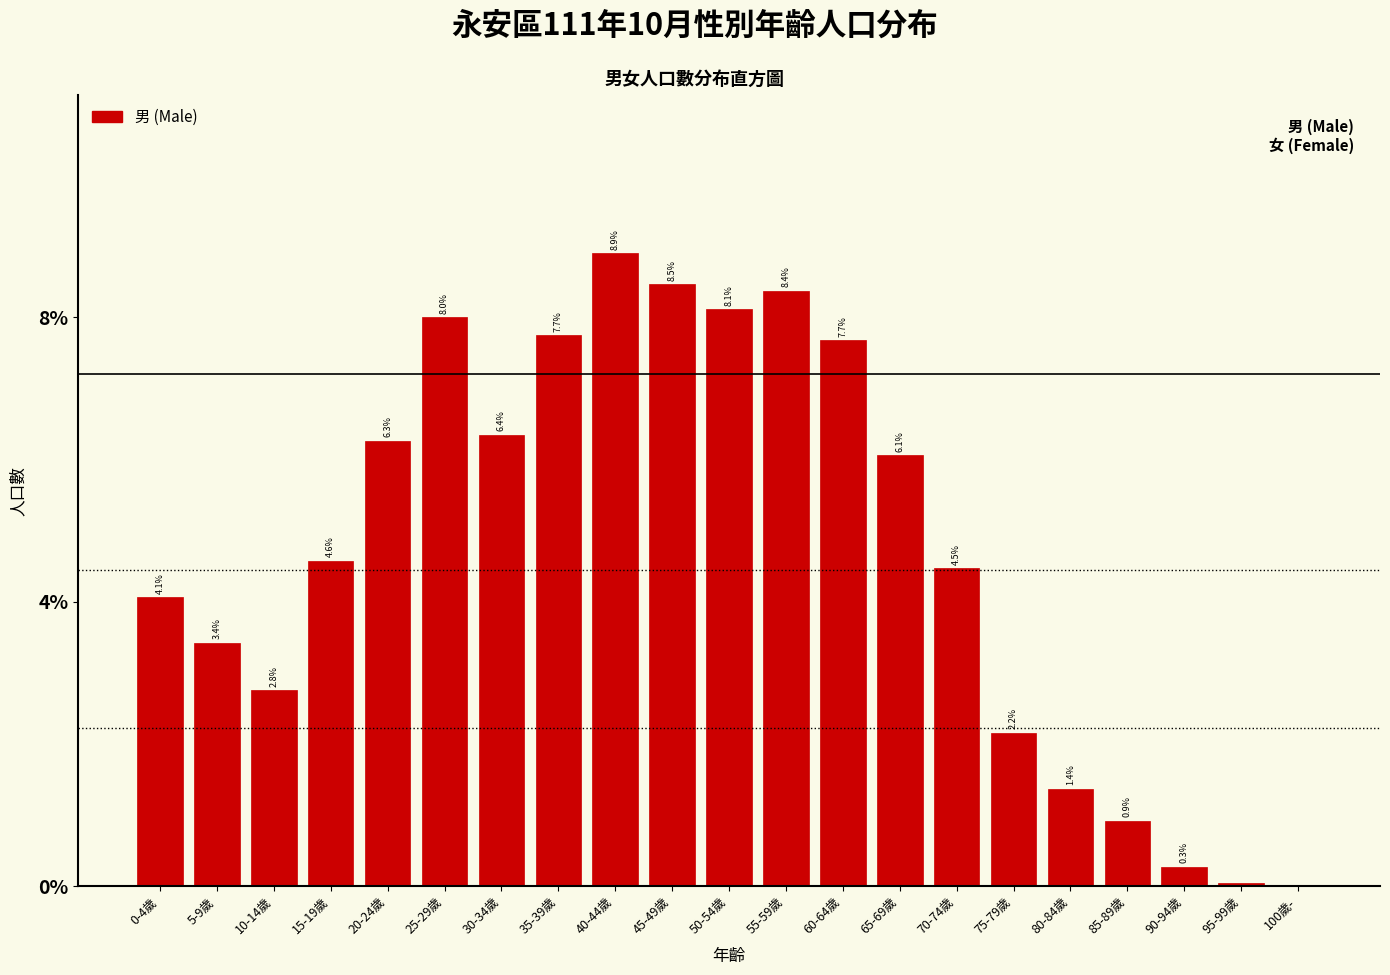

The chart shows a value of 7.7 at 35-39歲. True or false?

True